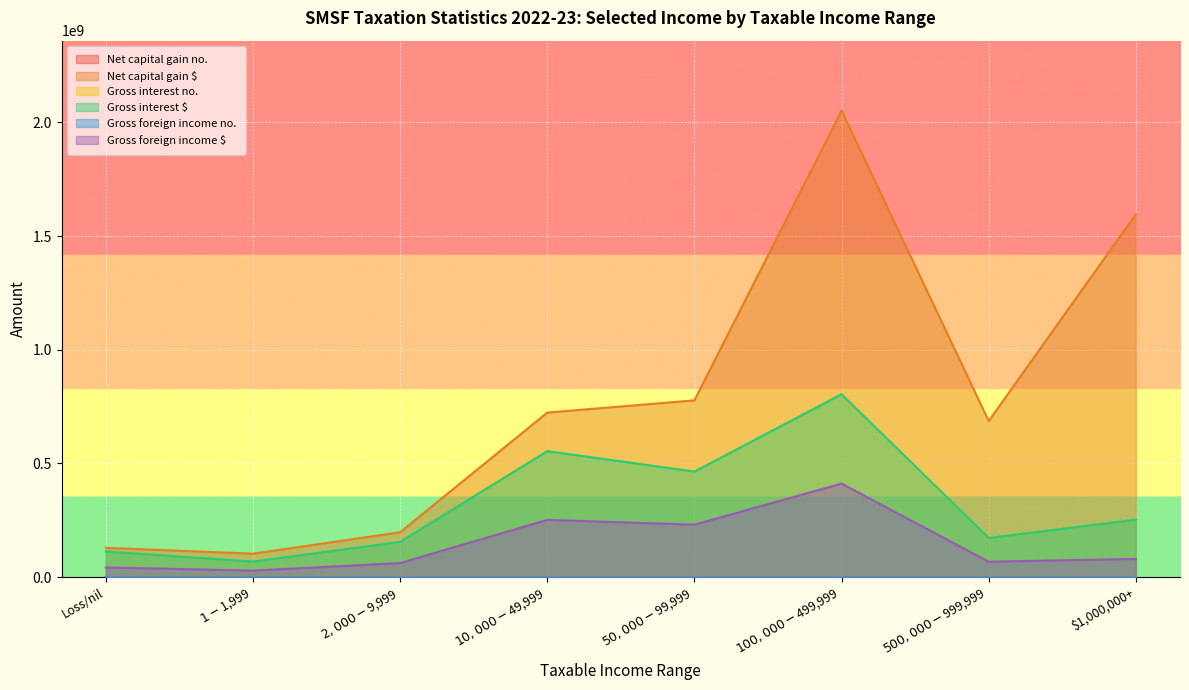

True or false: Gross interest $ and Net capital gain $ intersect in this chart.

False